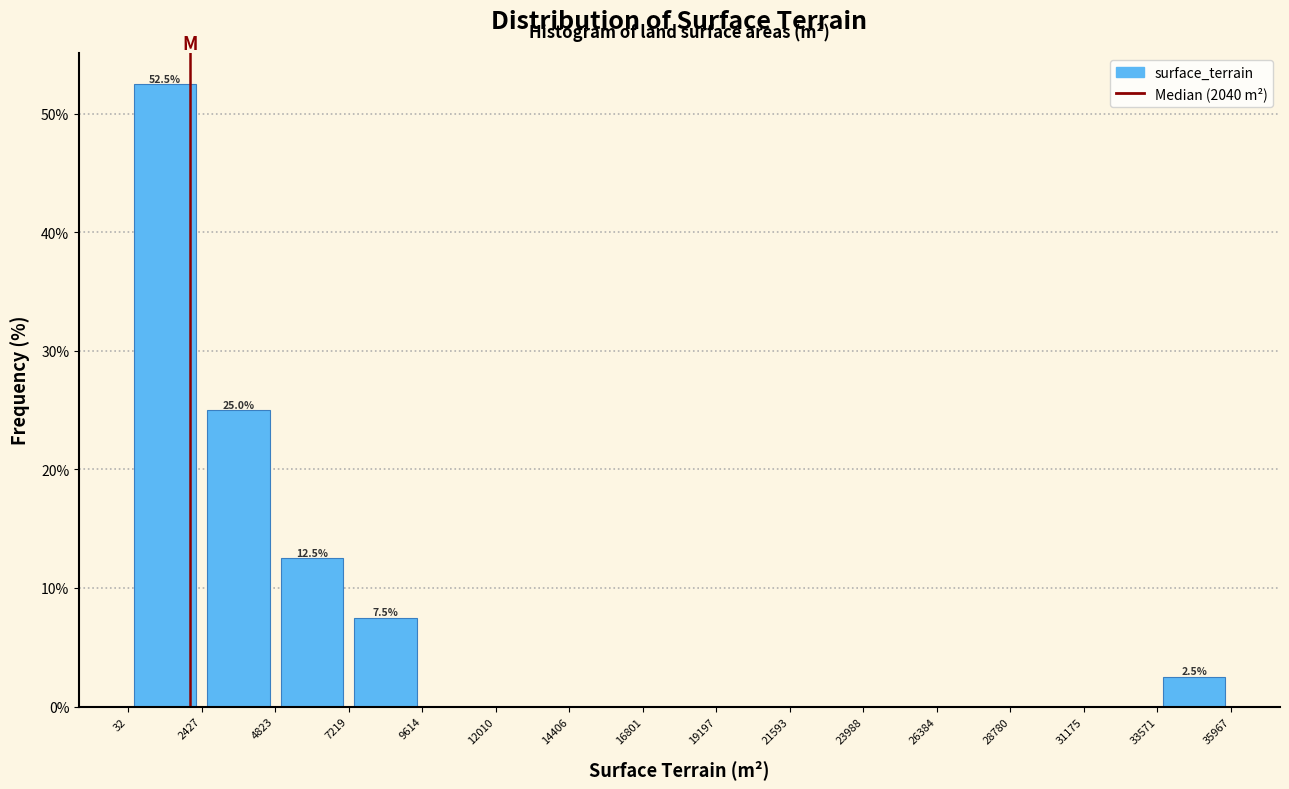

Which range on the x-axis has the tallest bar?

32 to 2427